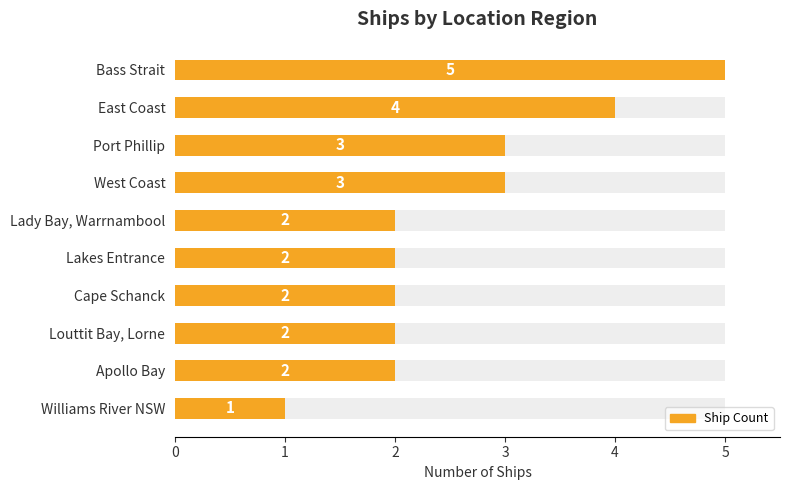

What is the change in value from East Coast to Williams River NSW?

-3